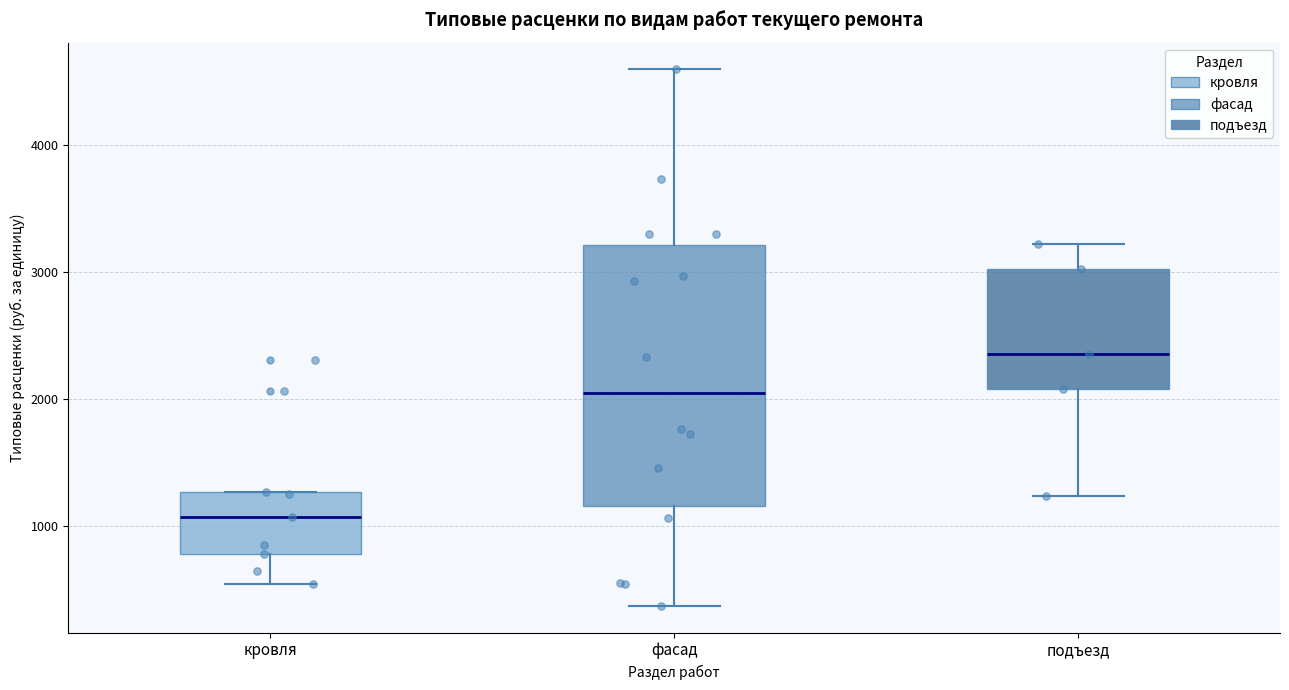

Reading left to right, read every box against the y-axis: the position of its median line, the range the box covers, and the ends of its whiskers. The values are not printed on the chart, so give them approximately, as read against the axis.

кровля: median 1100, box 800 to 1300, whiskers 500 to 1300
фасад: median 2000, box 1200 to 3200, whiskers 400 to 4600
подъезд: median 2400, box 2100 to 3000, whiskers 1200 to 3200